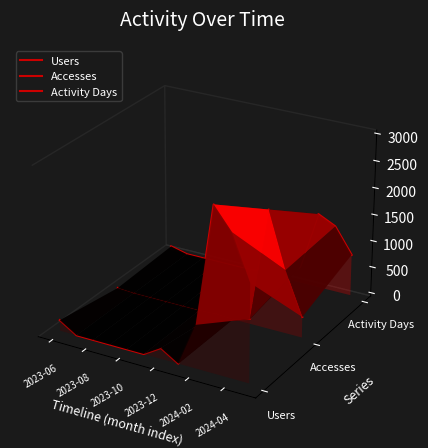

In Activity Days, how many points are higher than both neighbors (excluding endpoints)?

1